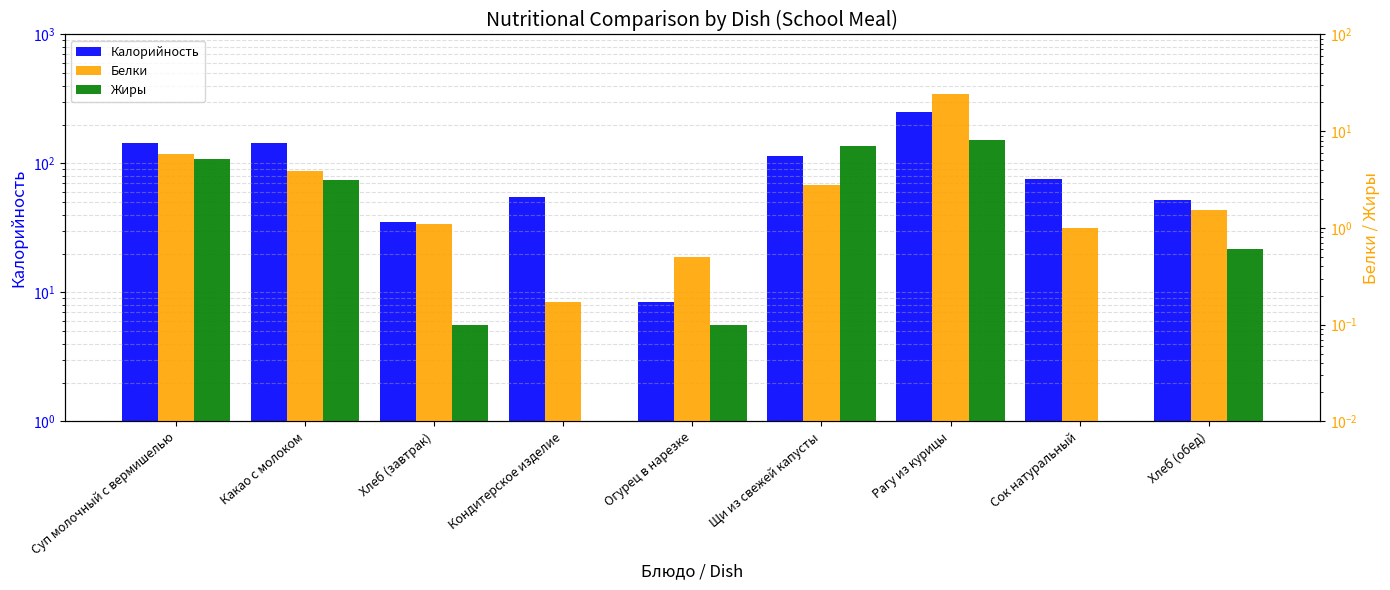

What is the difference between the second highest and second lowest values in the Белки series?

5.2